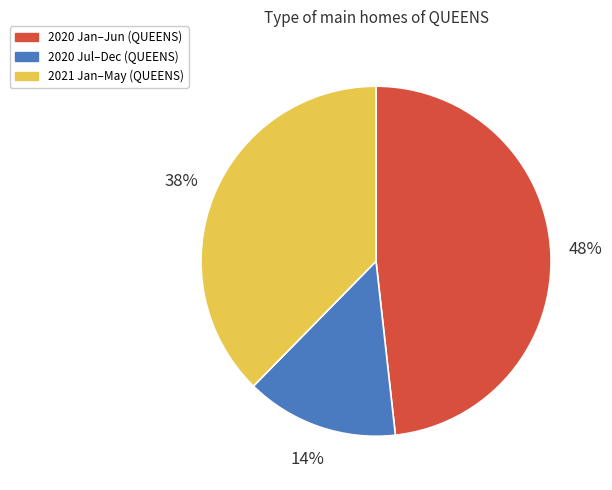

How many segments does this pie chart have?

3